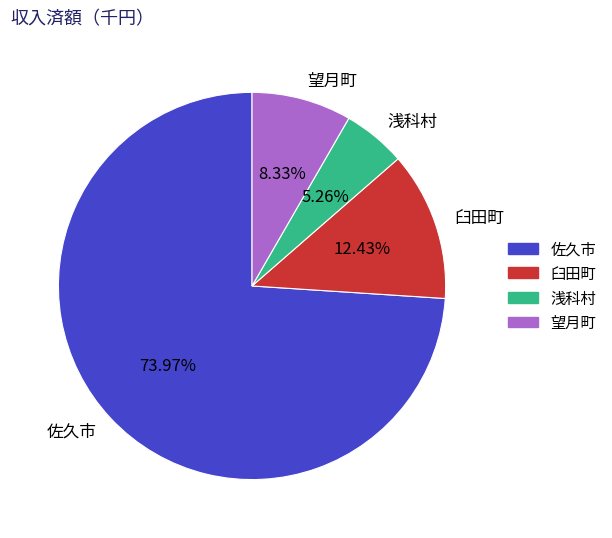

To the nearest percent, what percentage of the pie is 望月町?

8%